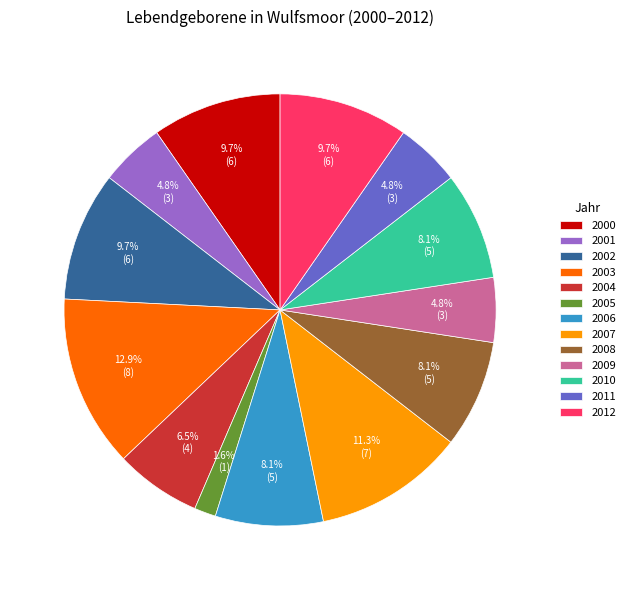

Which category has the biggest portion of the pie?

2003